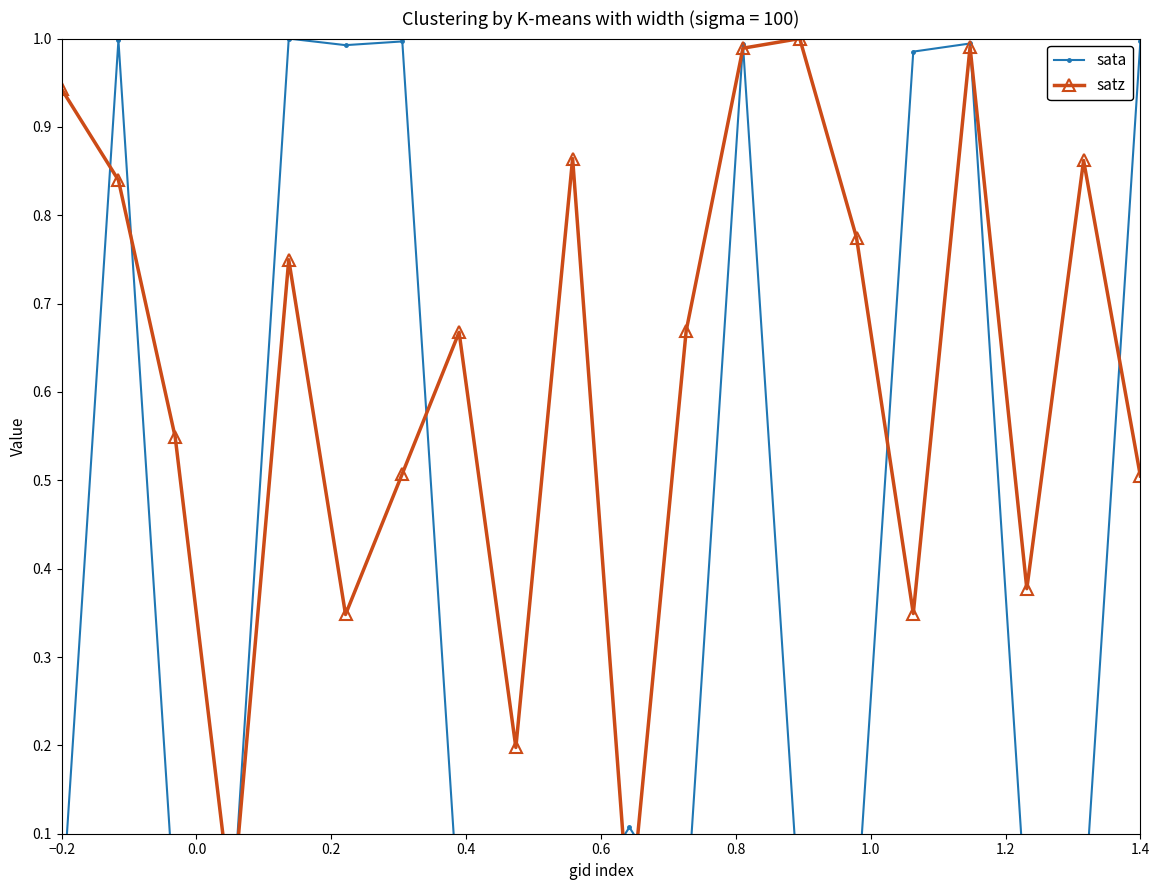

True or false: satz has a value of 0.1 at 17.

False